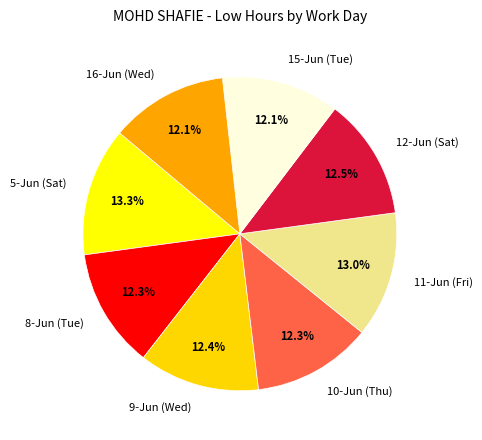

To the nearest percent, what is the average slice percentage?

12%